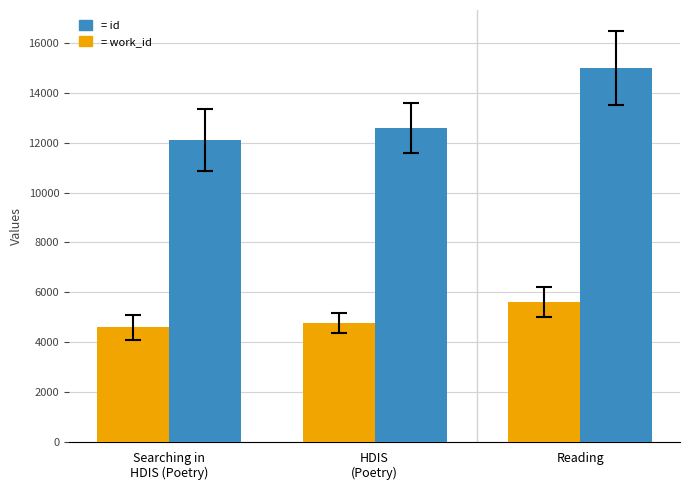

What is the maximum value shown in the chart?

14999